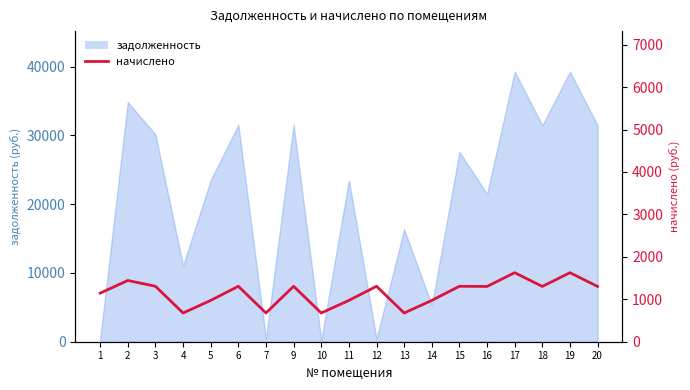

Reading left to right, extract all data points from this chart.

1144.7	1443.0	1306.5	676.6	973.0	1306.5	676.6	1306.5	676.6	973.0	1306.5	676.6	973.0	1306.5	1302.6	1626.3	1302.6	1626.3	1302.6